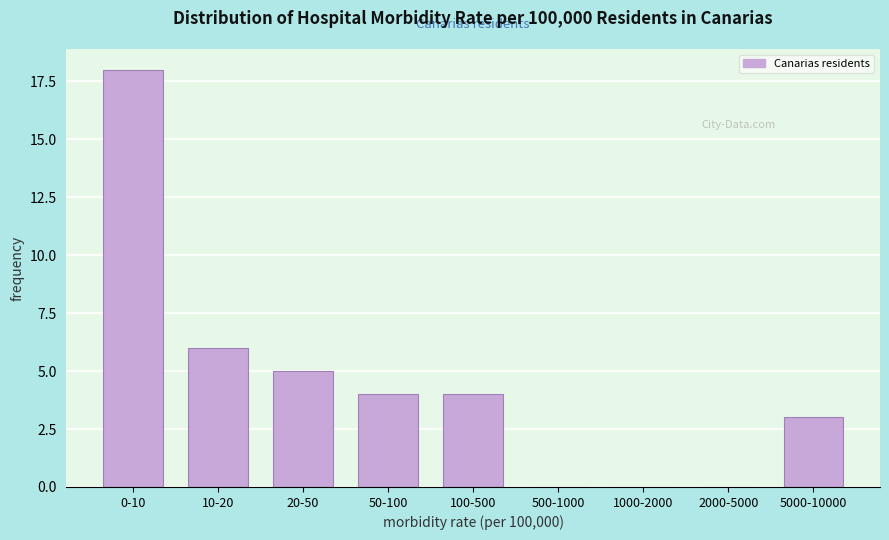

Reading left to right, list all the values displayed in this chart.

0-10=18	10-20=6	20-50=5	50-100=4	100-500=4	500-1000=0	1000-2000=0	2000-5000=0	5000-10000=3